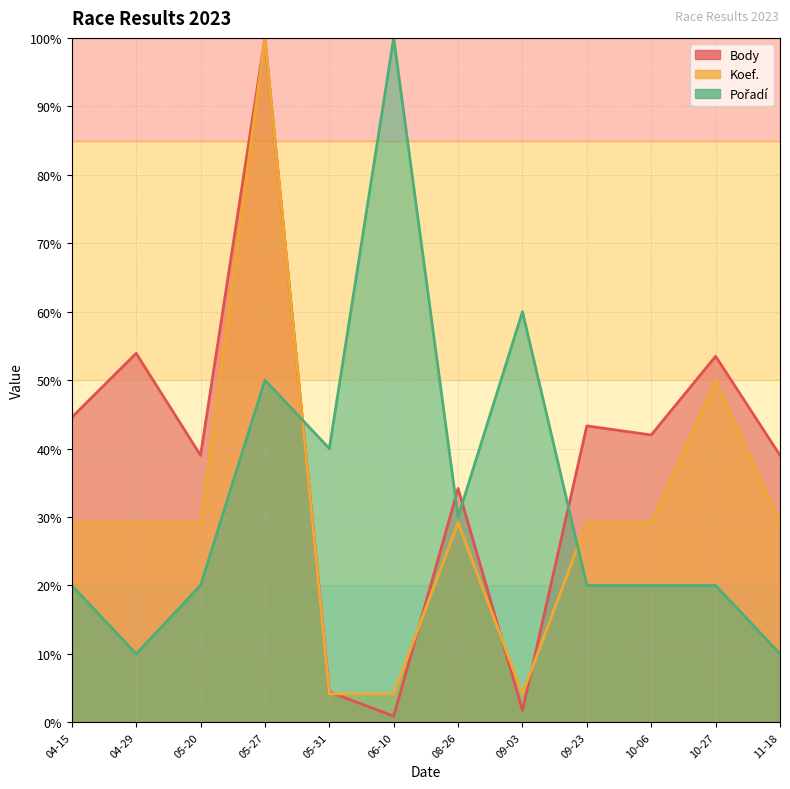

What is the label of the 5th point from the right?

09-03